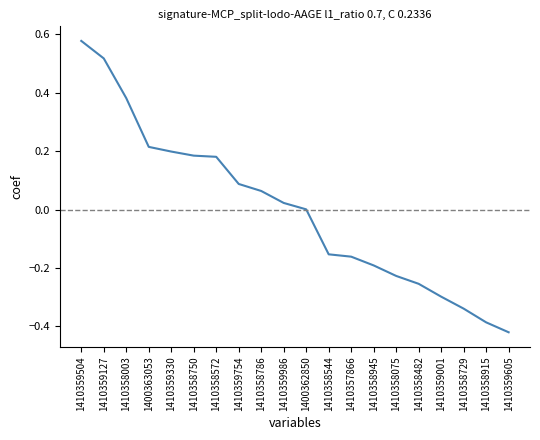

Does the chart have visible grid lines?

No